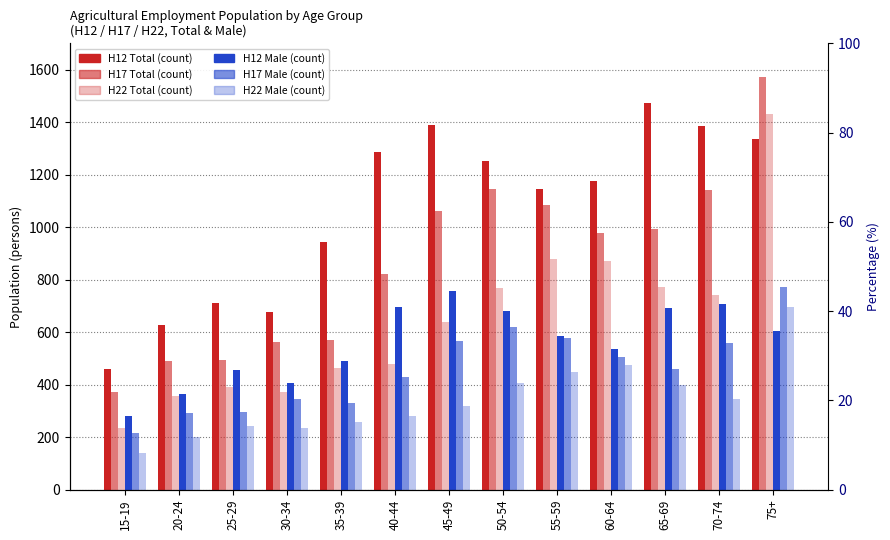

Rank the categories by H22 Total value from lowest to highest.

15-19, 20-24, 30-34, 25-29, 35-39, 40-44, 45-49, 70-74, 50-54, 65-69, 60-64, 55-59, 75+